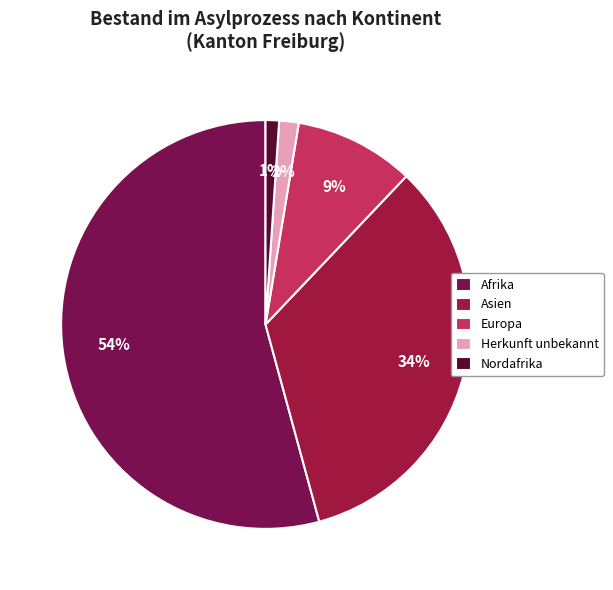

To the nearest percent, what percentage of the pie is Nordafrika?

1%